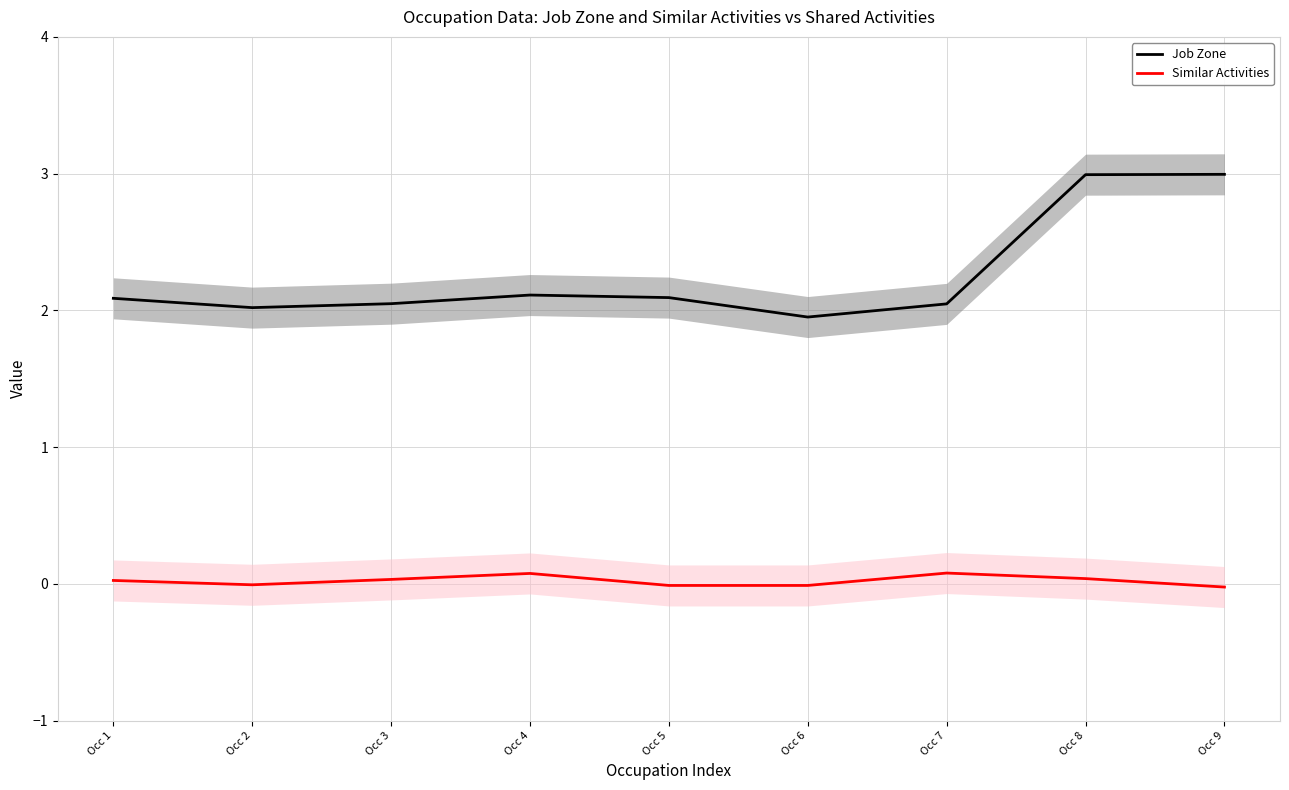

Where is the first local maximum for Similar Activities?

Occ 4